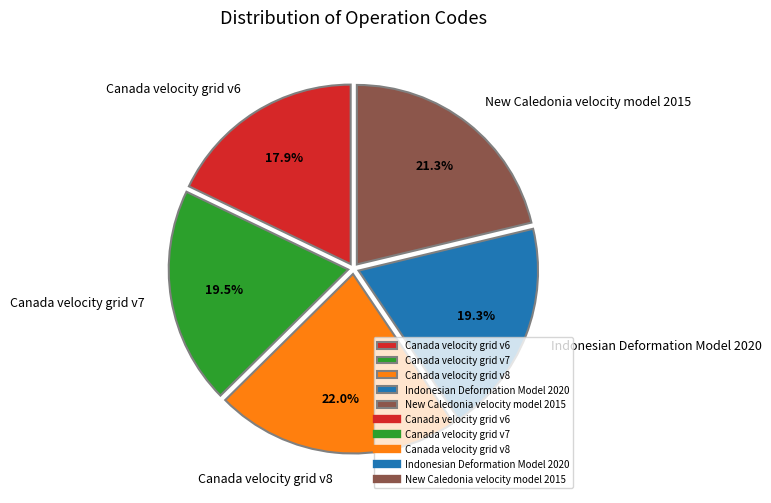

Which has a higher value, New Caledonia velocity model 2015 or Canada velocity grid v6?

New Caledonia velocity model 2015